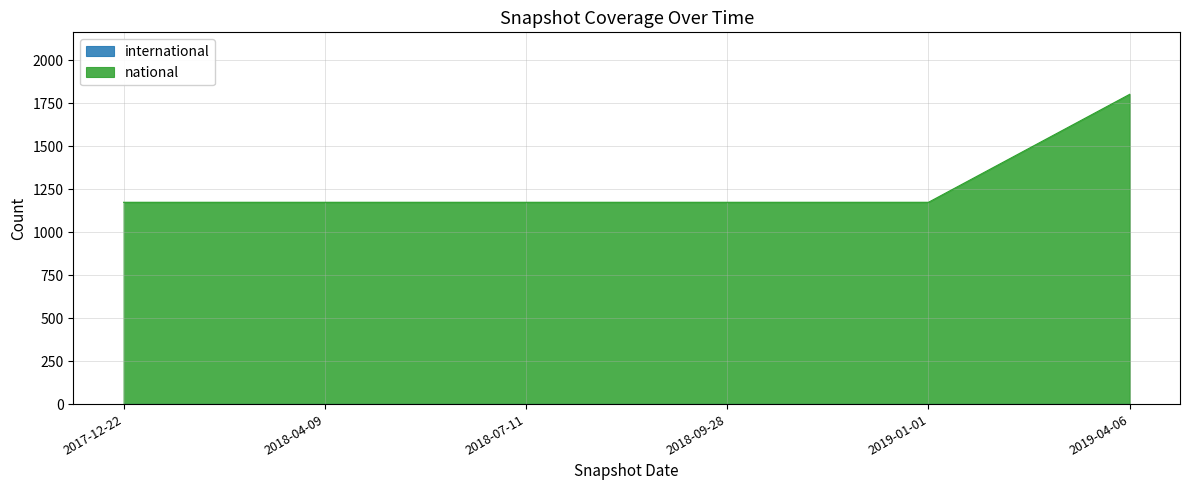

What position from the left is 2017-12-22?

1